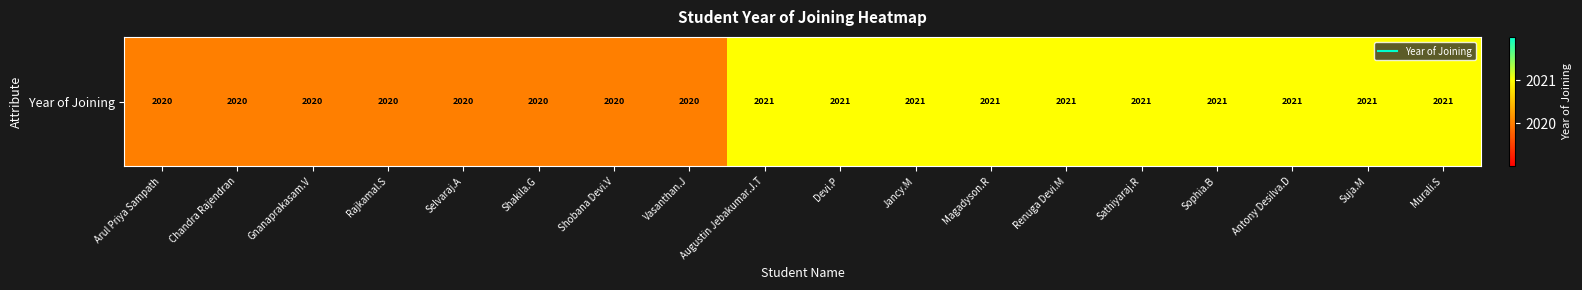

List the labels in order of value, smallest first.

Arul Priya Sampath, Chandra Rajendran, Gnanaprakasam.V, Rajkamal.S, Selvaraj.A, Shakila.G, Shobana Devi.V, Vasanthan.J, Augustin Jebakumar.J.T, Devi.P, Jancy.M, Magadyson.R, Renuga Devi.M, Sathiyaraj.R, Sophia.B, Antony Desilva.D, Suja.M, Murali.S